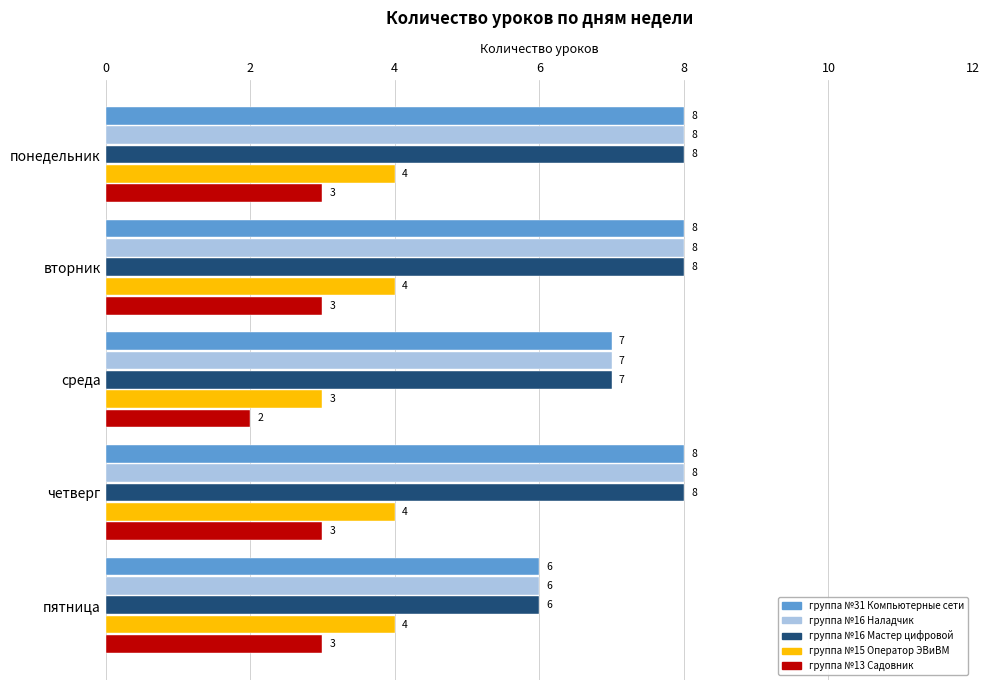

What is the total value across all series at четверг?

31